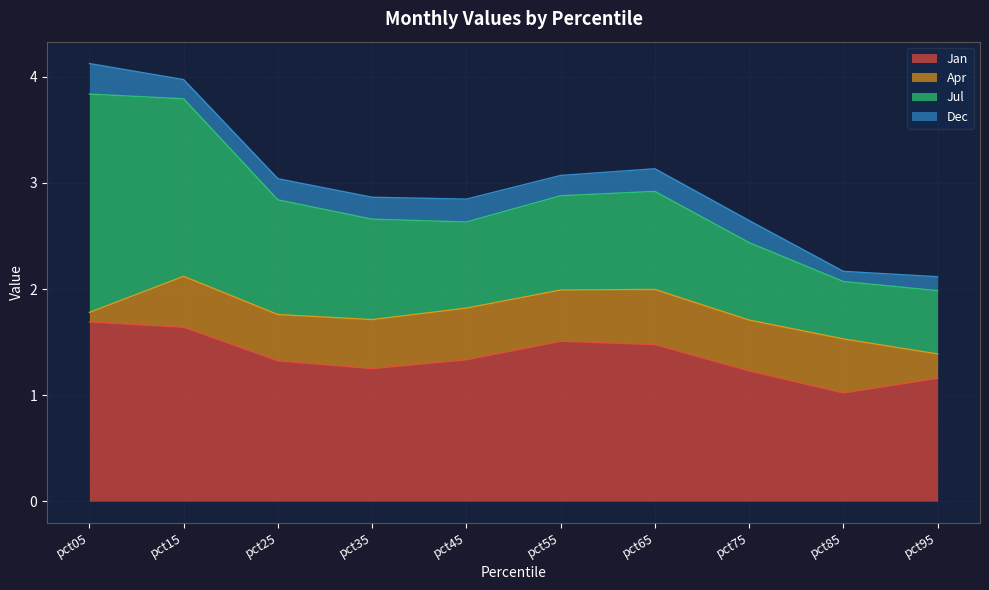

What is the difference between the second highest and minimum values in the Jan series?

0.6